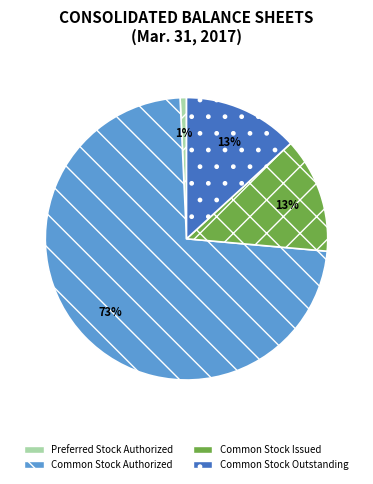

To the nearest percent, what percentage of the pie is Common Stock Authorized?

73%